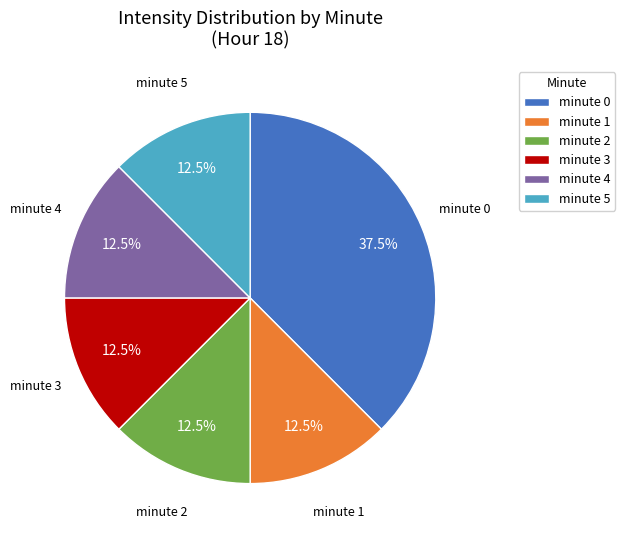

What portion of the pie excludes minute 4?

87.5%